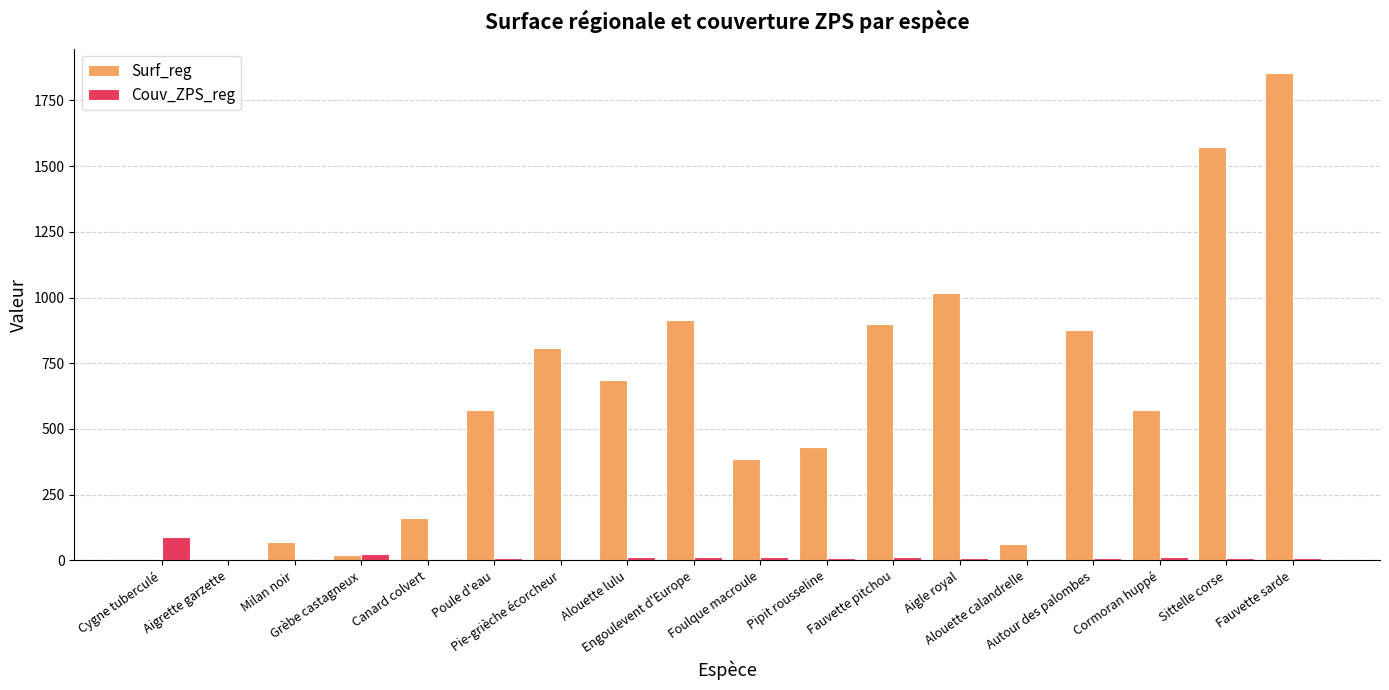

The Surf_reg series shows 1571.2 at Sittelle corse. True or false?

True